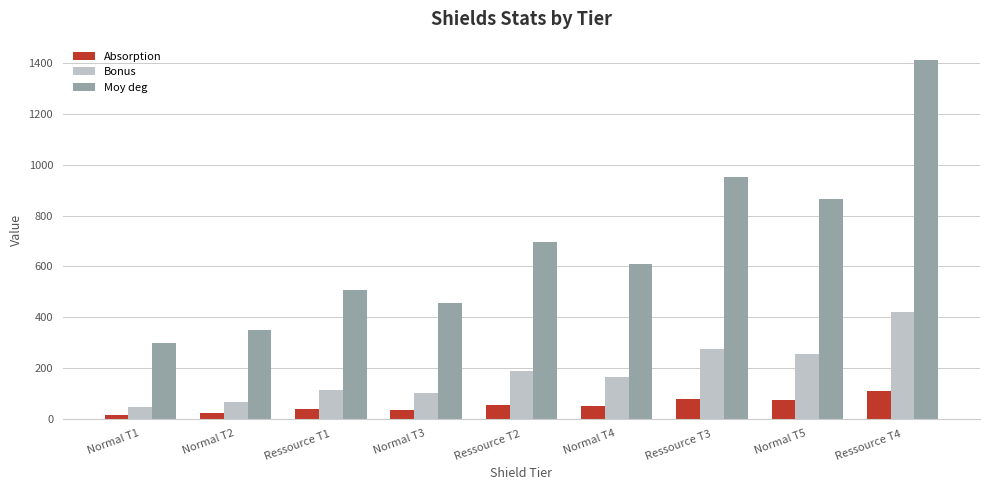

The Absorption series shows 15.0 at Normal T1. True or false?

True